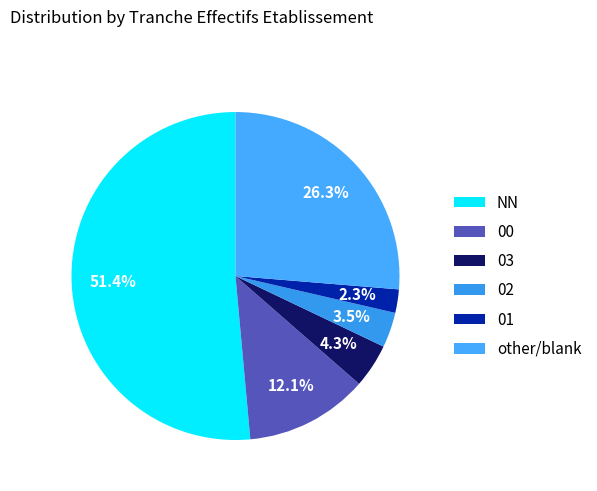

Is it true that 03 is 4% of the pie?

True